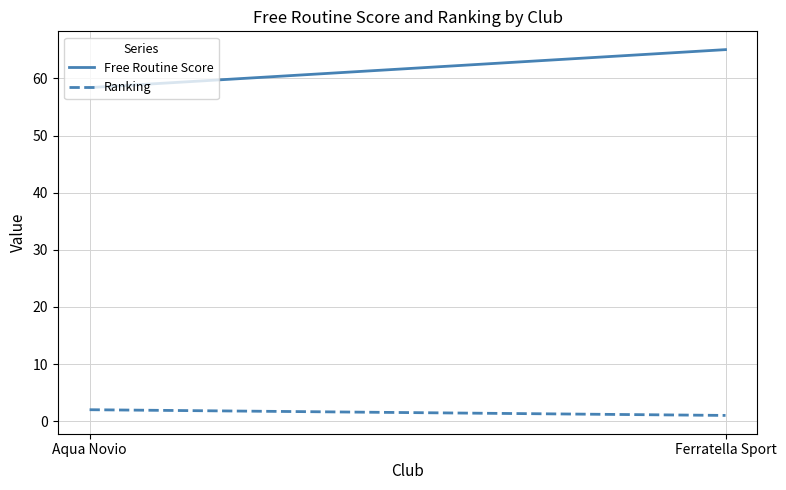

What is the lowest value of the Ranking series?

1.0